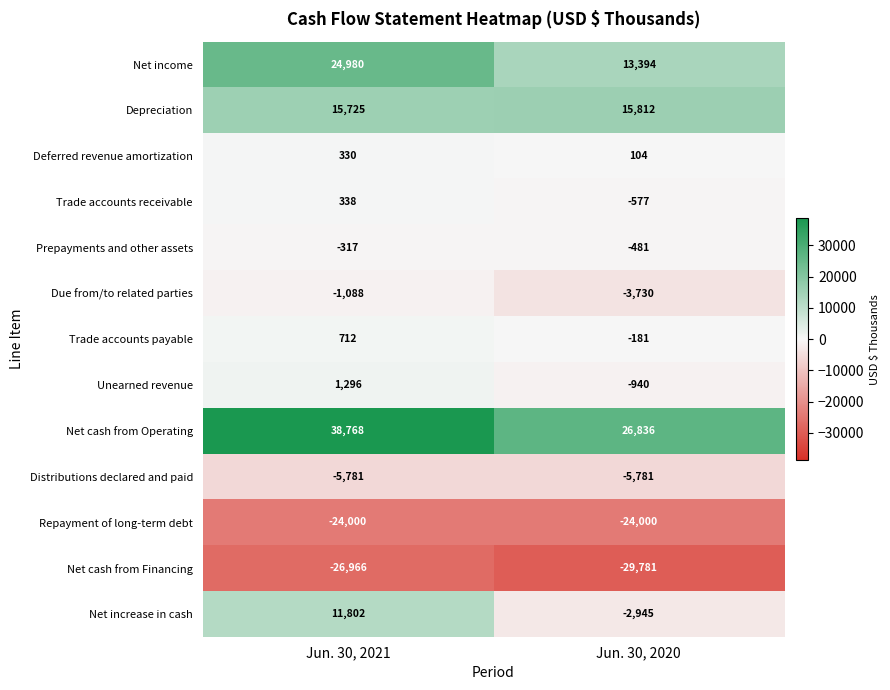

Reading left to right, what are all the values shown in this chart?

Net income: 24980	13394
Depreciation: 15725	15812
Deferred revenue amortization: 330	104
Trade accounts receivable: 338	-577
Prepayments and other assets: -317	-481
Due from/to related parties: -1088	-3730
Trade accounts payable: 712	-181
Unearned revenue: 1296	-940
Net cash from Operating: 38768	26836
Distributions declared and paid: -5781	-5781
Repayment of long-term debt: -24000	-24000
Net cash from Financing: -26966	-29781
Net increase in cash: 11802	-2945